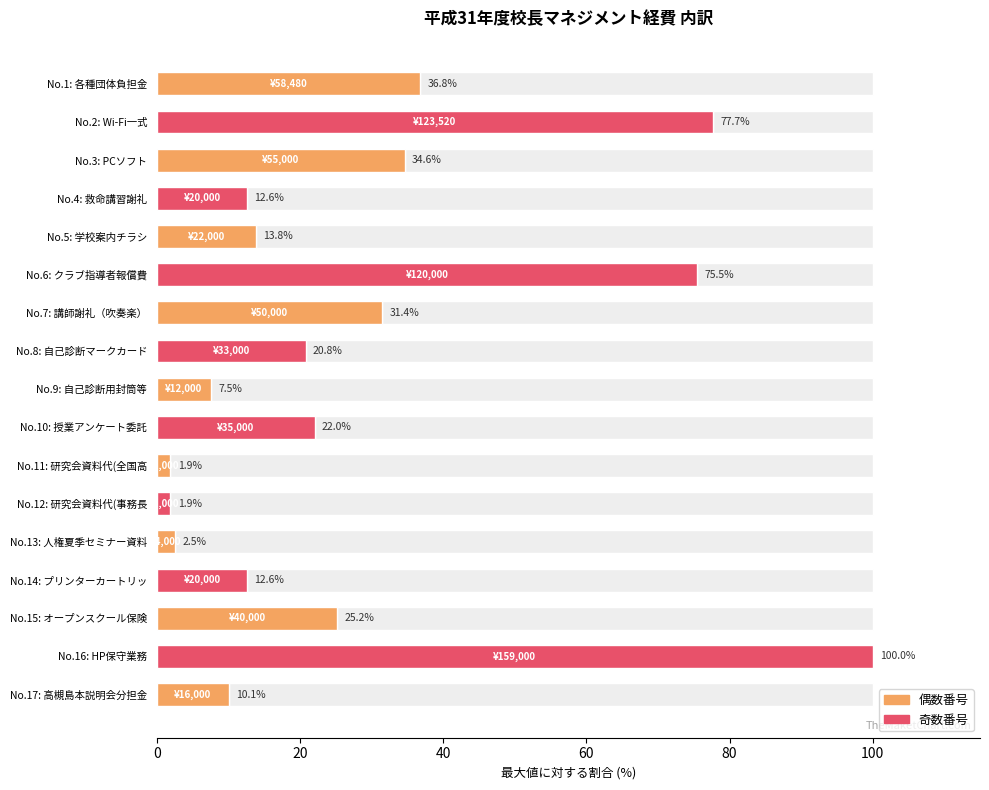

What is the sum of all values?

486.8